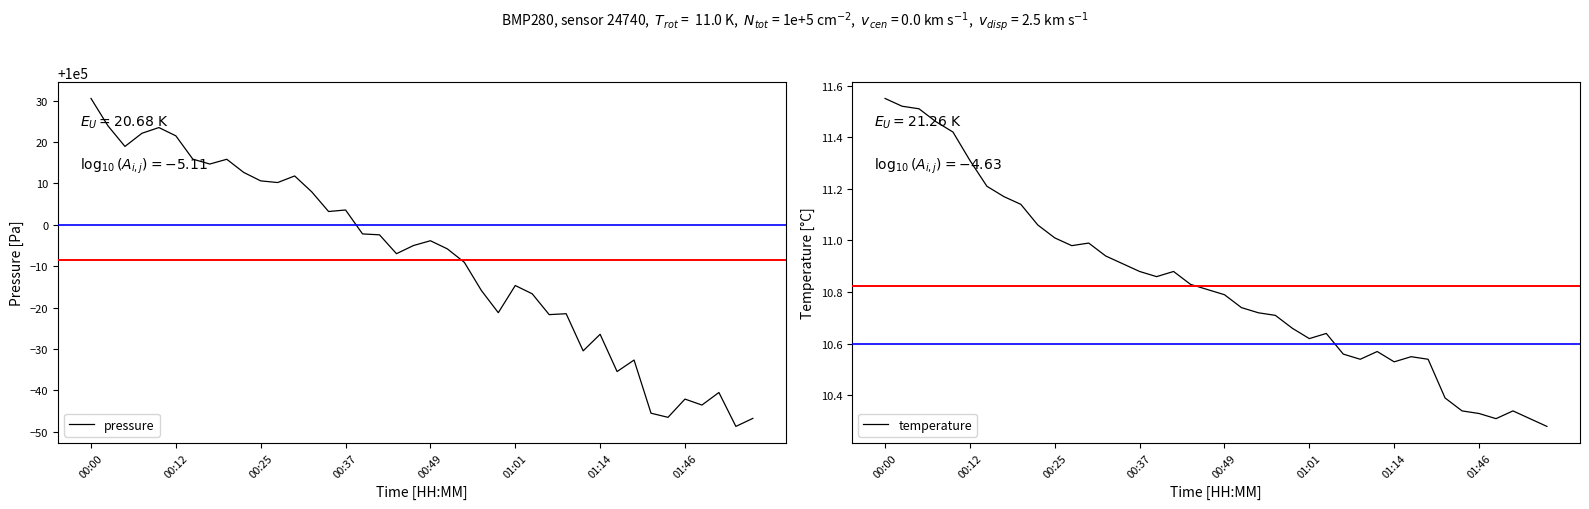

What is the maximum value for pressure?

100030.5